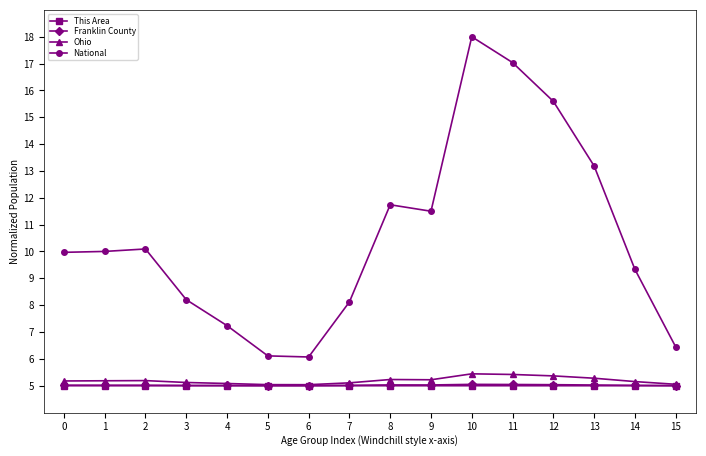

Which category has the highest value in the National series?

10